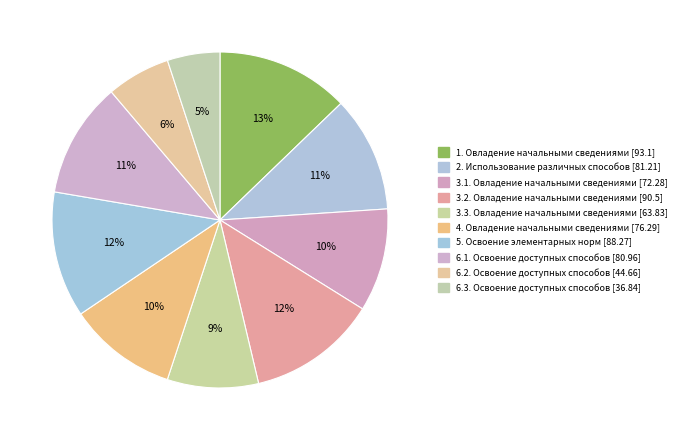

Is the sum of 6.2. Освоение доступных способов and 6.1. Освоение доступных способов greater than half?

No